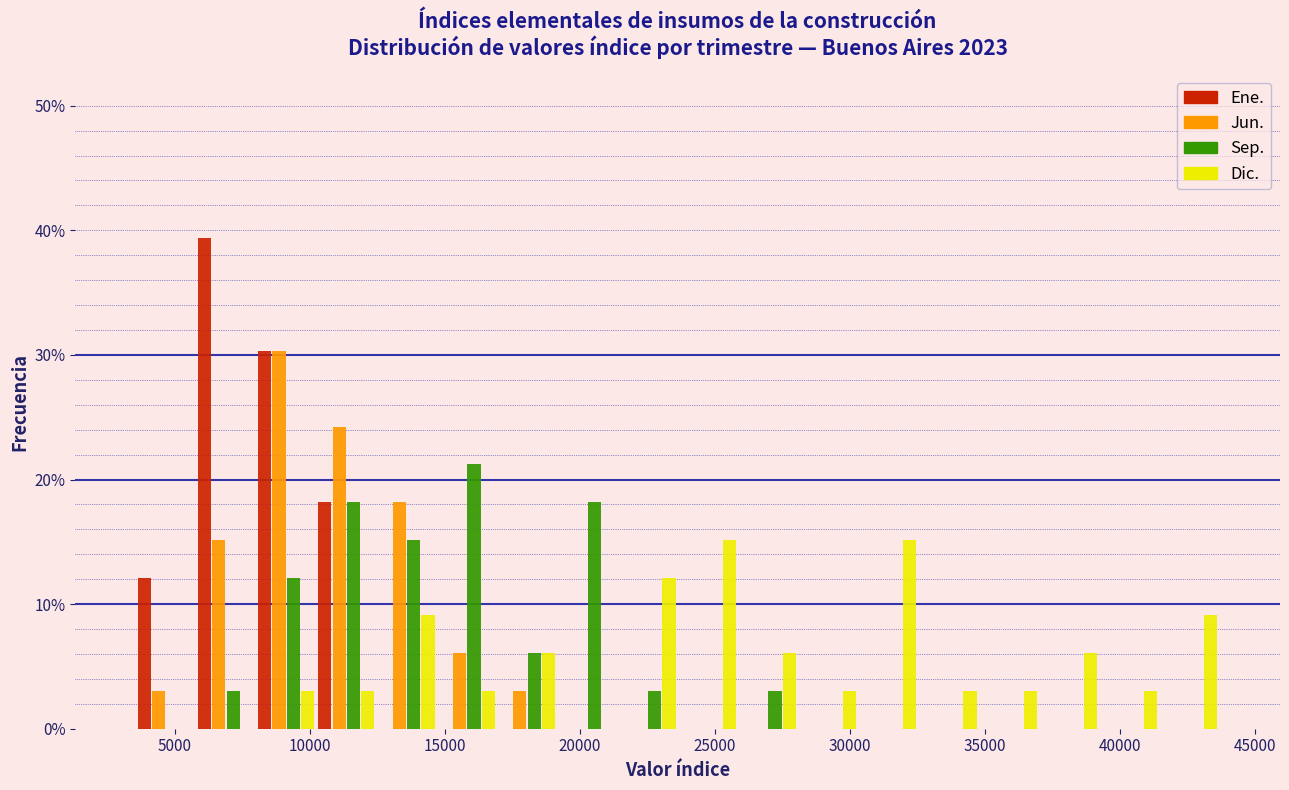

What is the height of the Jun. bar covering 6000 to 8000 on the x-axis? Neither the bar edges nor the heights are printed on the chart, so give them approximately, as read against the axes.

15